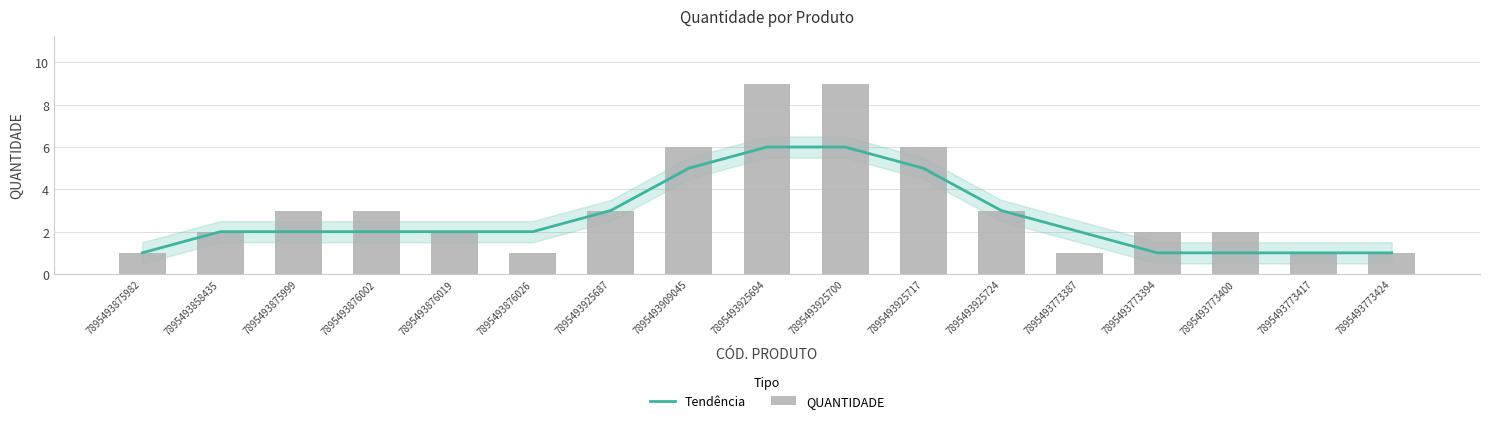

At which label does QUANTIDADE reach its peak?

7895493925694